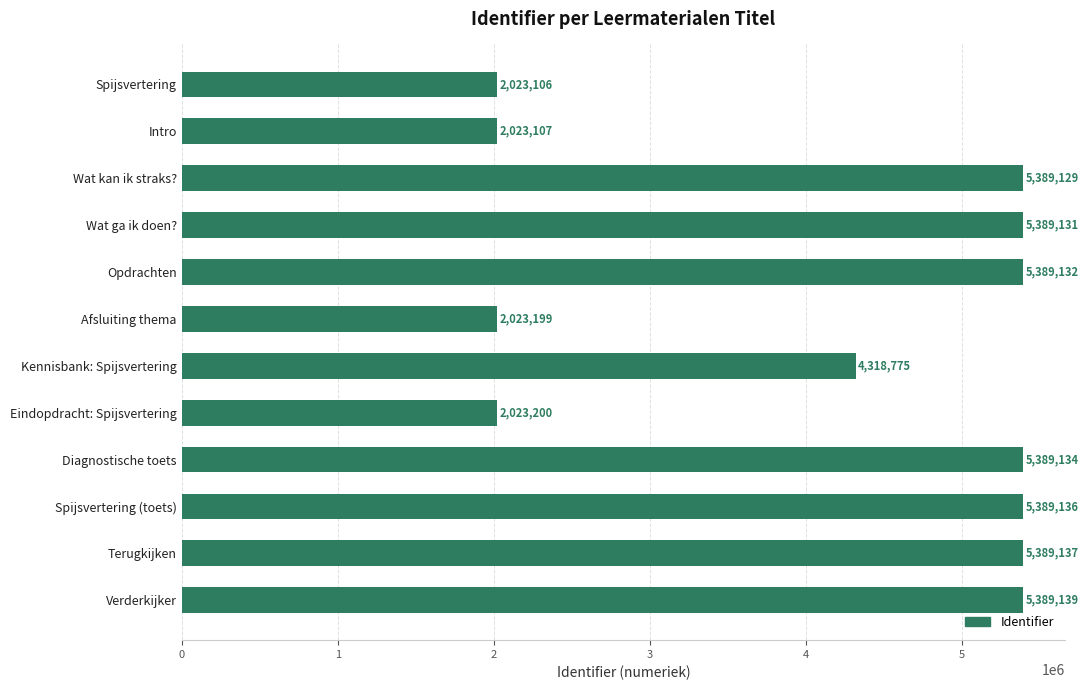

What is the maximum value shown in the chart?

5389139